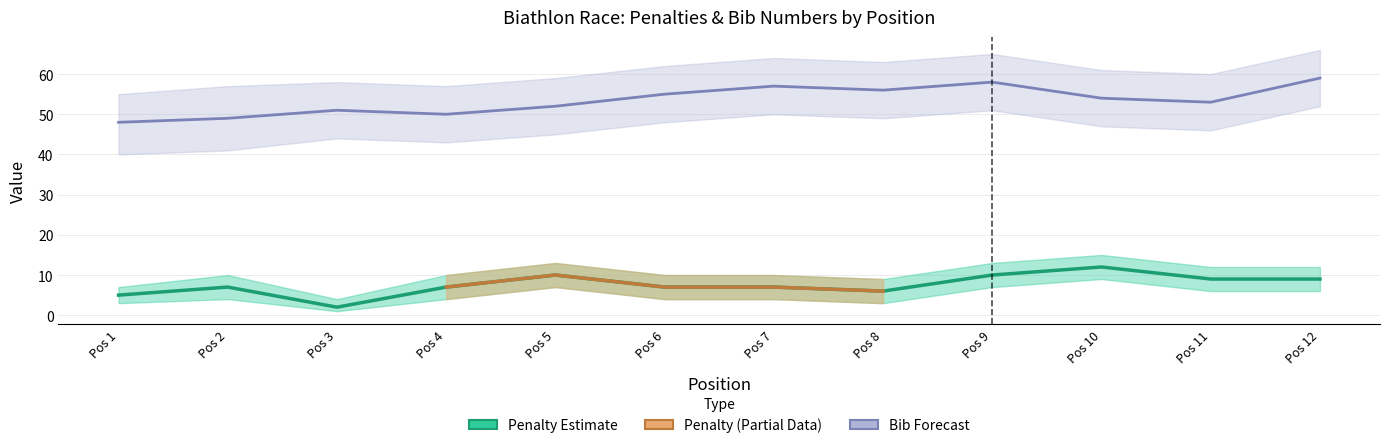

Is it true that Total Penalties (T) equals 10 at Pos 5?

True